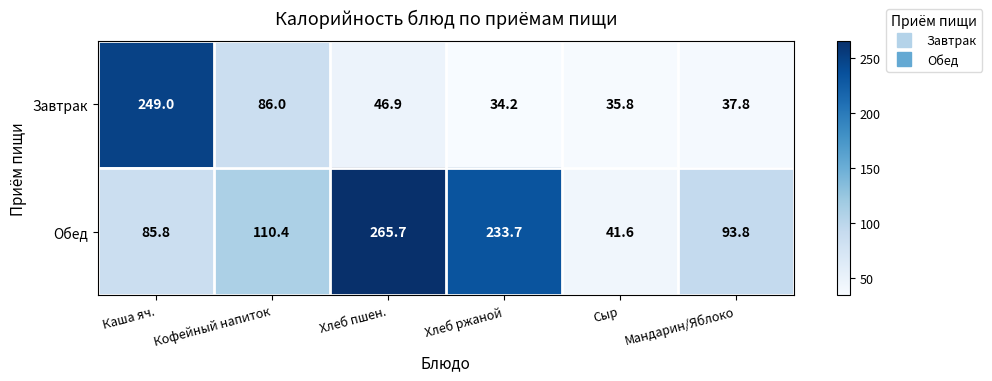

Reading left to right, what are all the values shown in this chart?

Завтрак: Каша яч.=249.0	Кофейный напиток=86.0	Хлеб пшен.=46.9	Хлеб ржаной=34.2	Сыр=35.8	Мандарин/Яблоко=37.8
Обед: Каша яч.=85.8	Кофейный напиток=110.4	Хлеб пшен.=265.7	Хлеб ржаной=233.7	Сыр=41.6	Мандарин/Яблоко=93.8